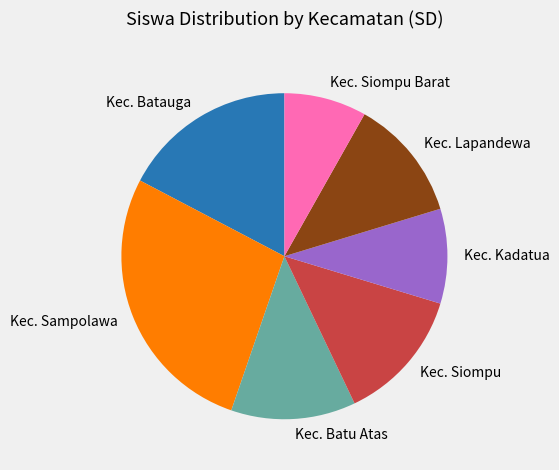

Which category has the biggest portion of the pie?

Kec. Sampolawa